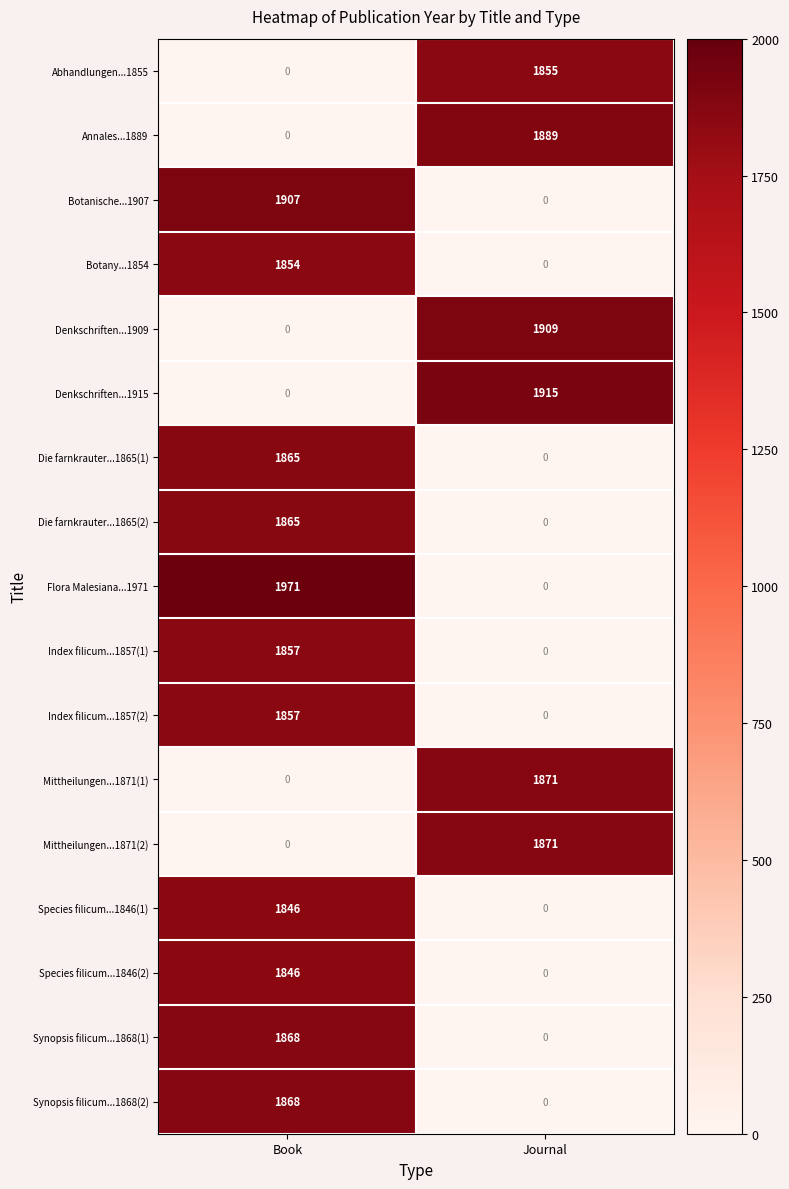

What is the average value of the Abhandlungen...1855 series?

928